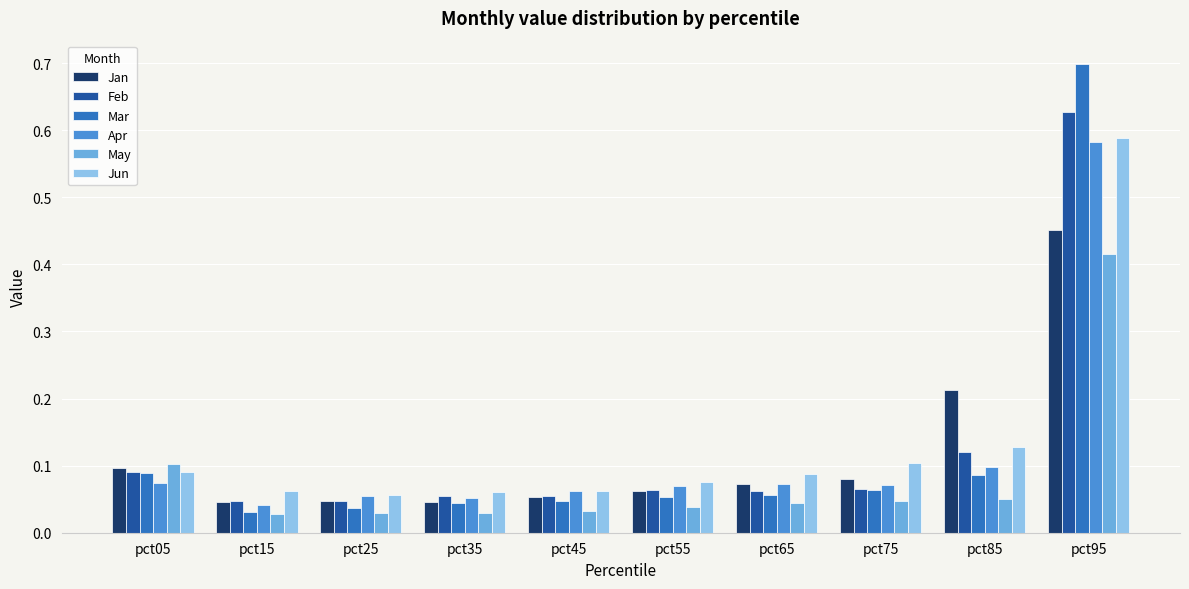

How many groups of bars are there?

10